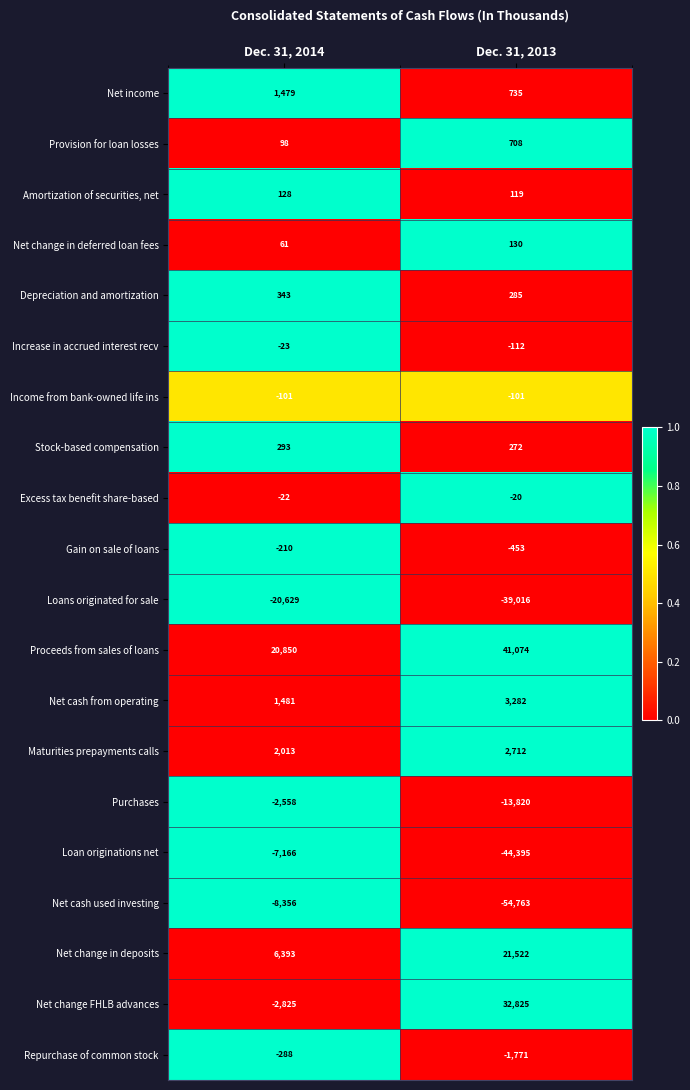

Is it true that Proceeds from sales of loans equals 20850 at Dec. 31, 2014?

True